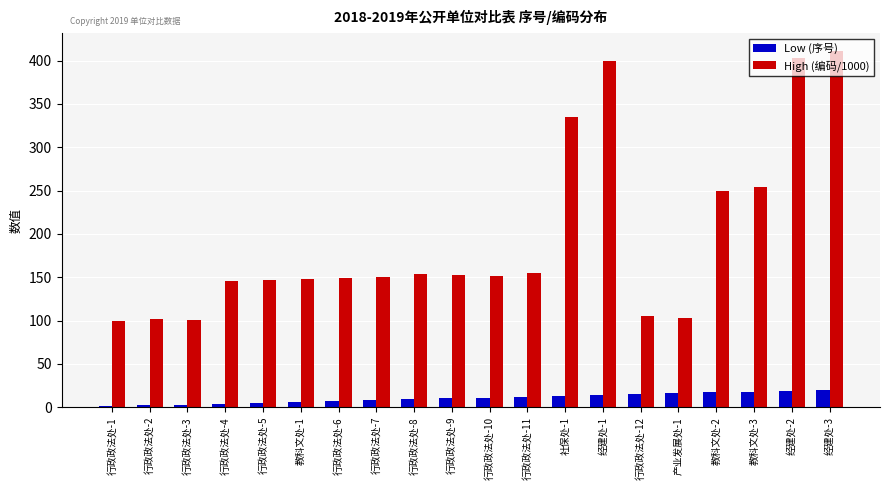

What is the maximum value shown in the chart?

411.0